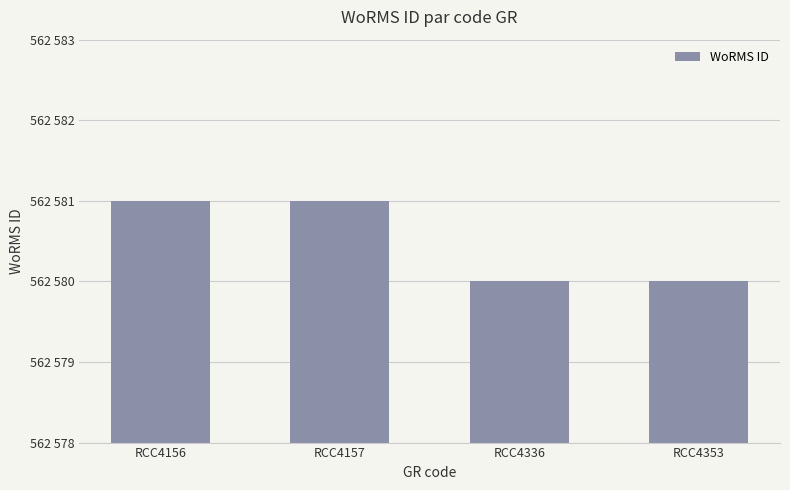

Which label corresponds to the smallest value in the chart?

RCC4336